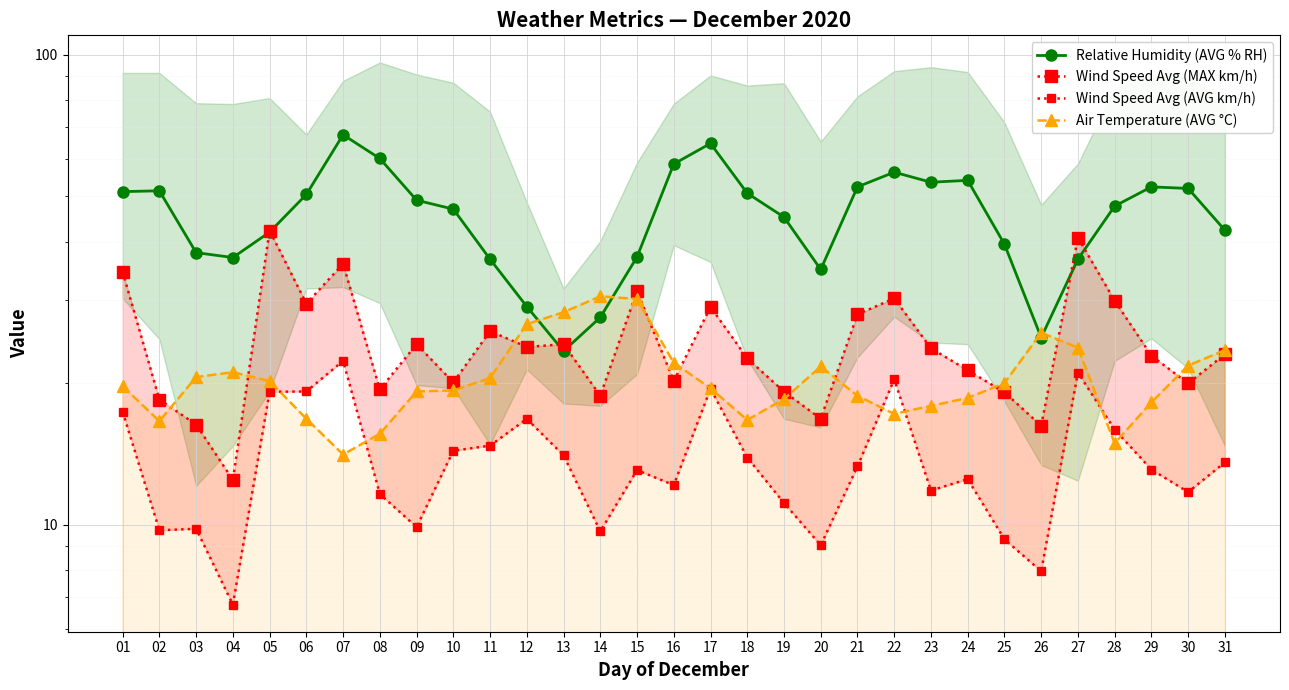

Where is Relative Humidity (AVG % RH) nearest to the value 45?

19